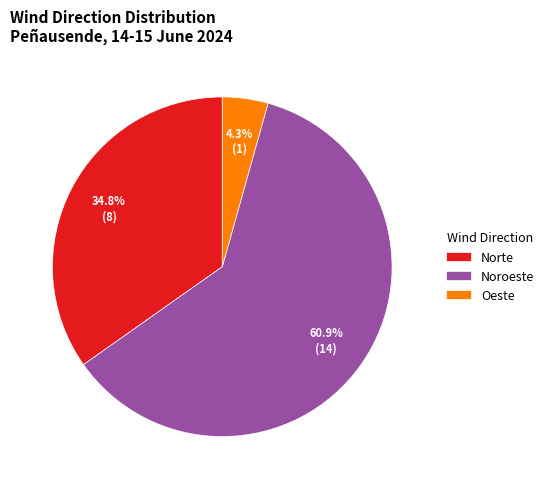

What percentage do Oeste and Noroeste together represent?

65.2%